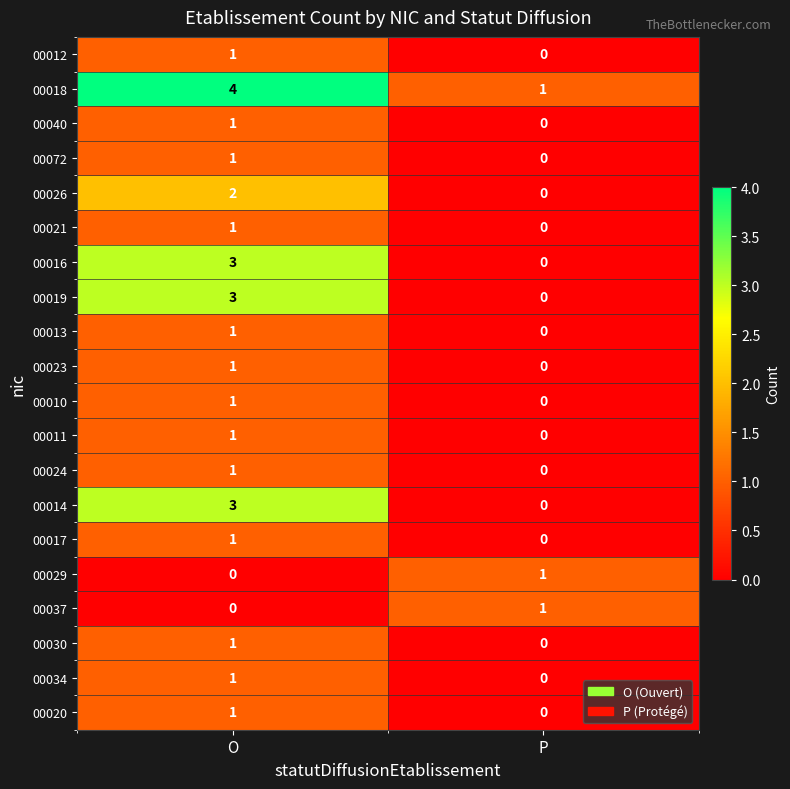

Is it true that 00026 equals -1 at P?

False